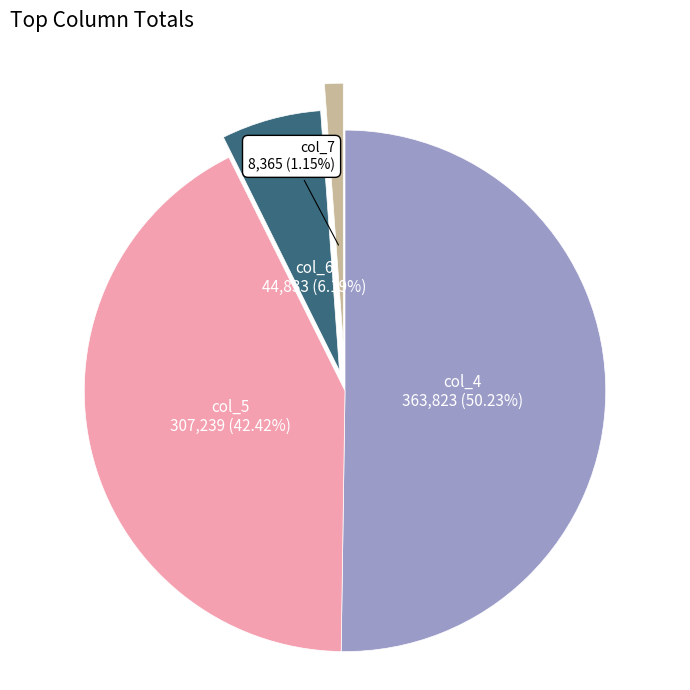

Count the number of slices in the pie.

4